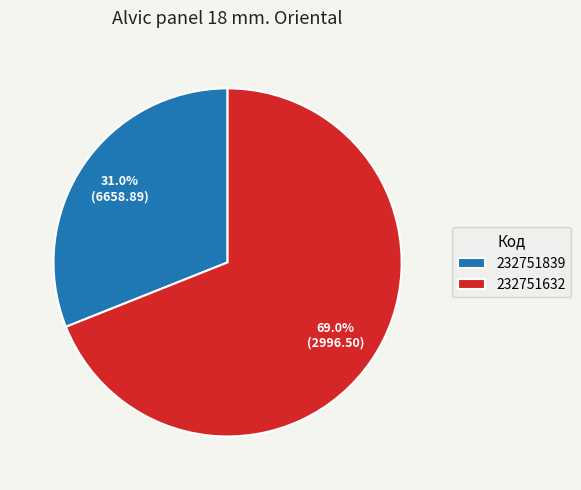

What is the ratio of the value at 232751839 to the value at 232751632?

0.4